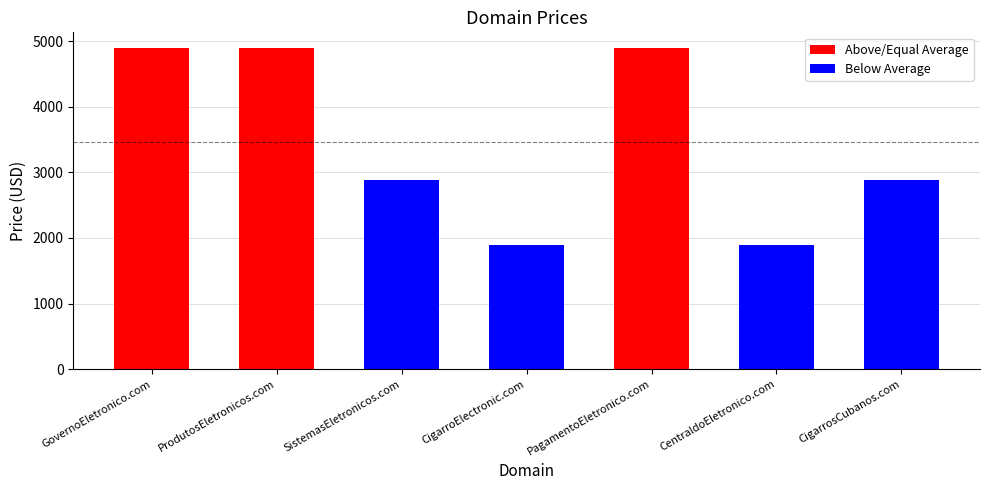

Where does the data first go above 2888?

GovernoEletronico.com